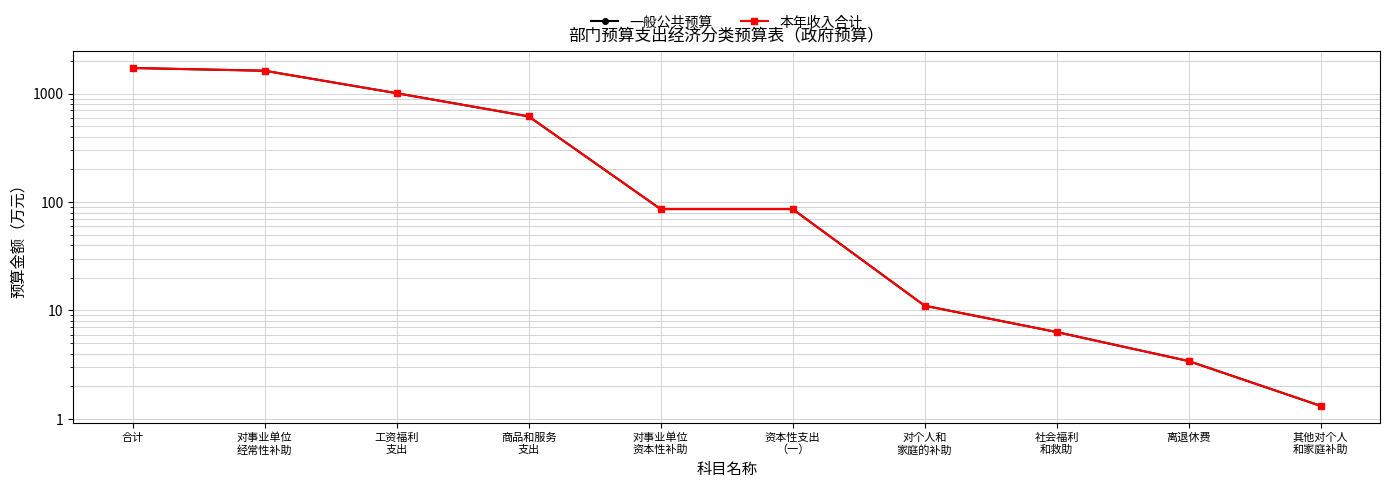

At how many categories does at least one series exceed 963?

3